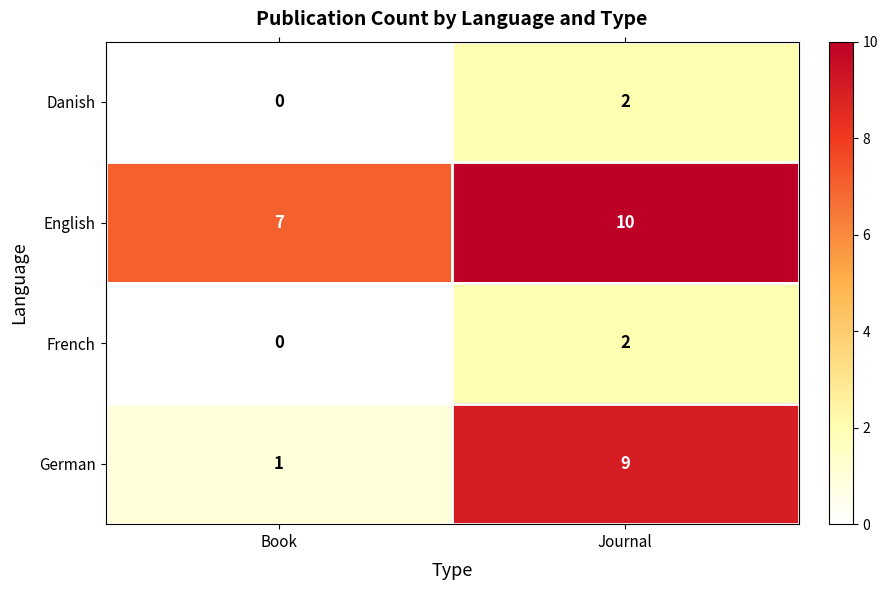

What is the difference between the German values at Book and Journal?

8